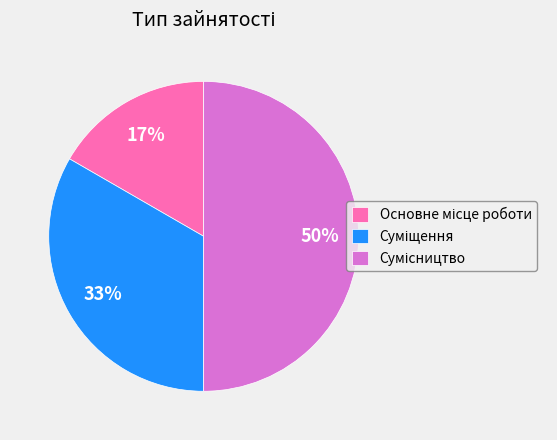

To the nearest percent, what is the average slice percentage?

33%